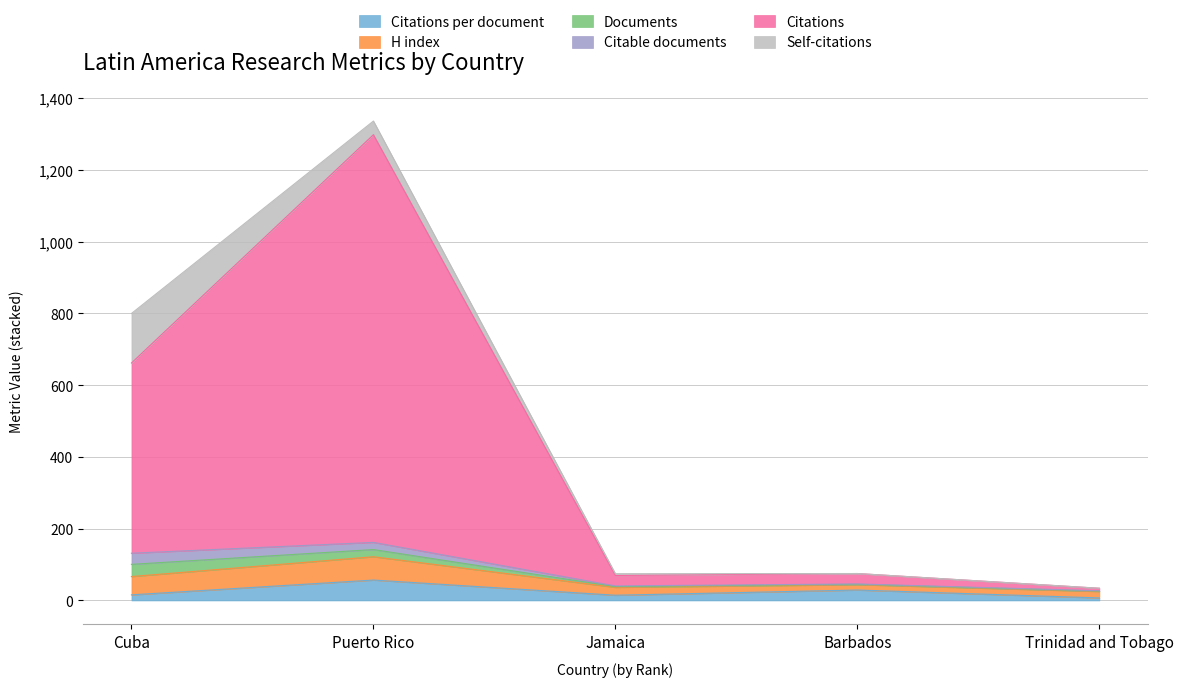

At which category is the sum across all series the highest?

Puerto Rico